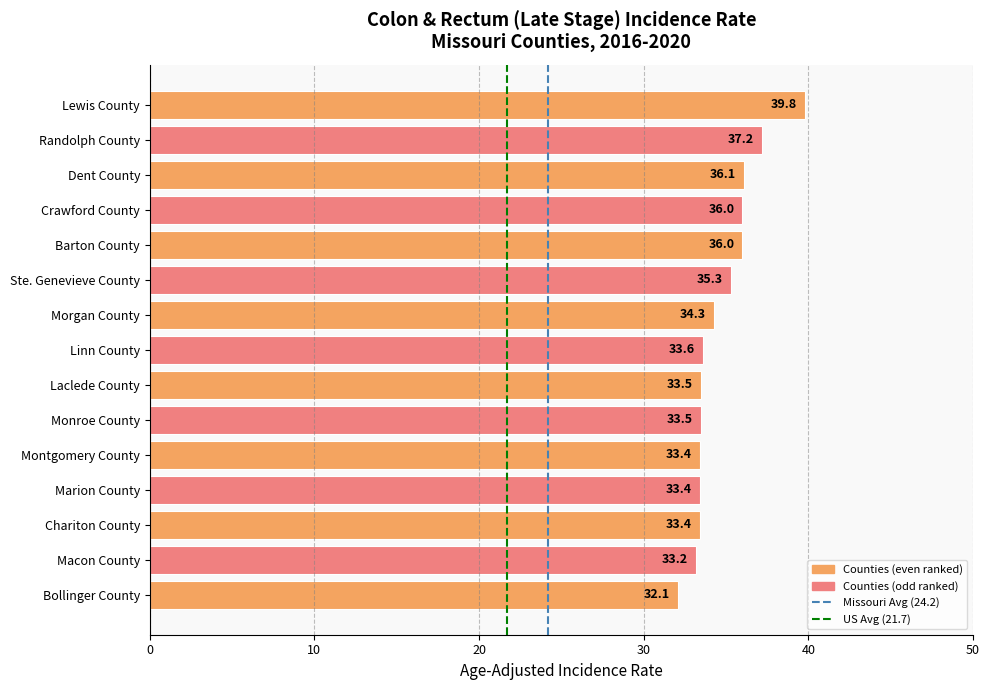

Are the bars horizontal?

Yes